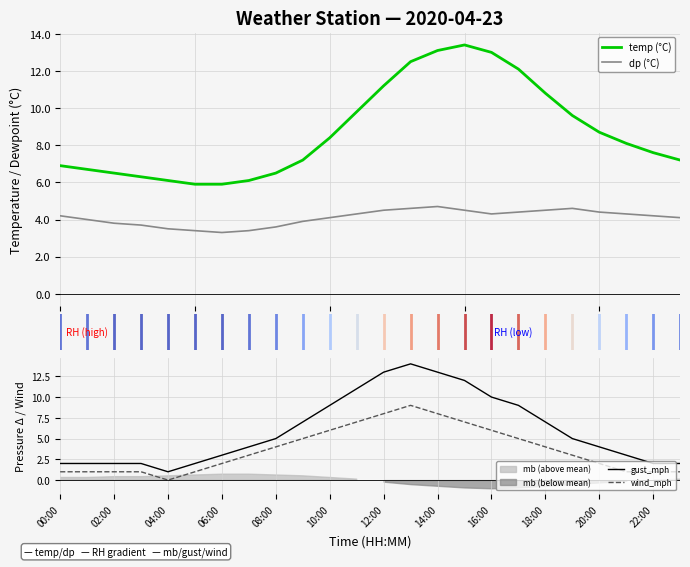

How many intersections are there between dp (°C) and gust_mph?

2